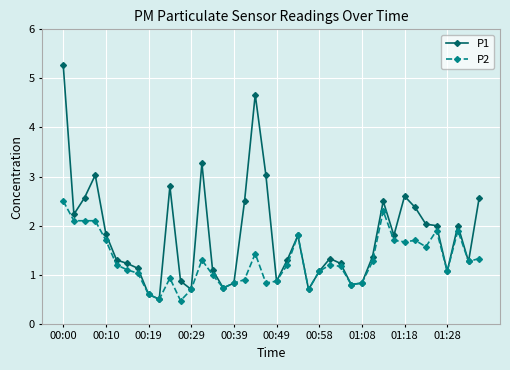

Rank the series by their average value, from lowest to highest.

P2, P1